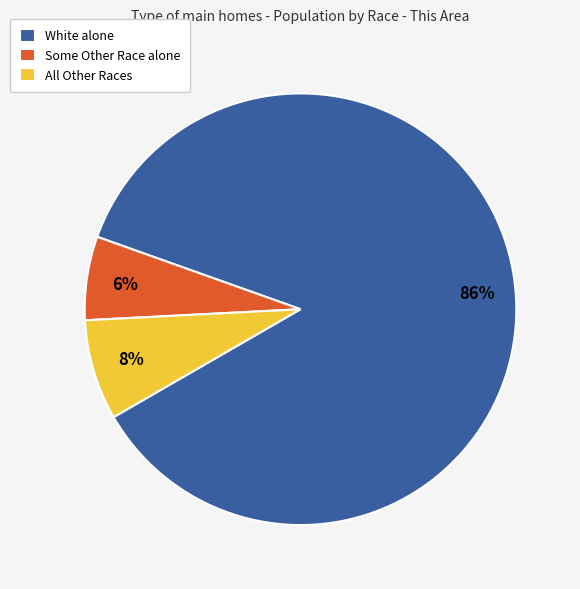

Rank the categories by value from highest to lowest.

White alone, All Other Races, Some Other Race alone